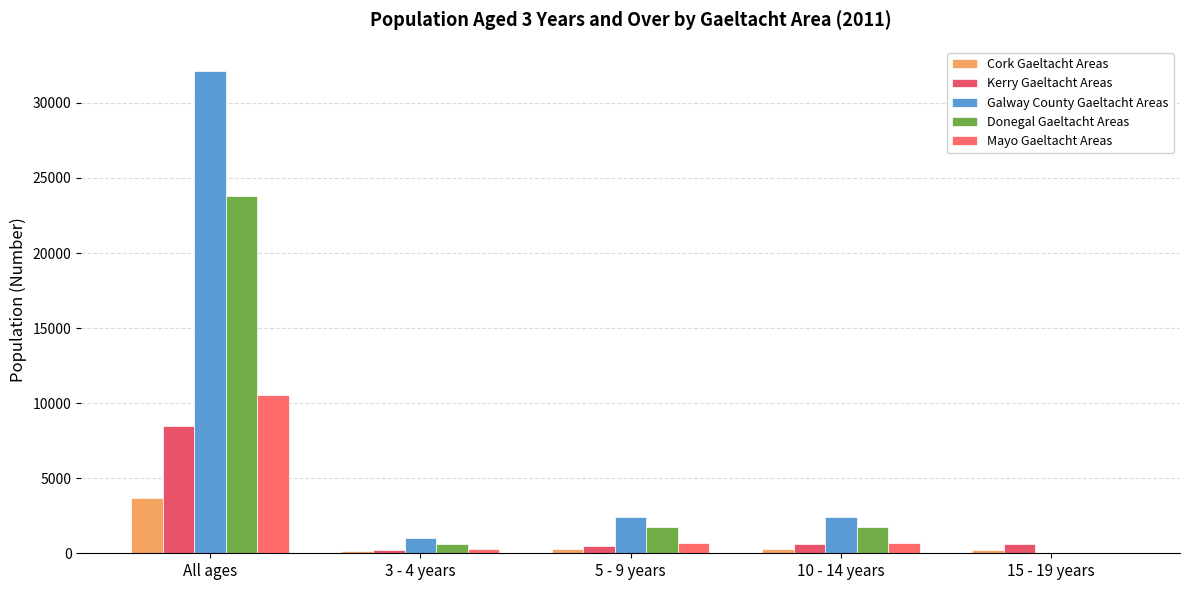

How many data points does each series have?

5